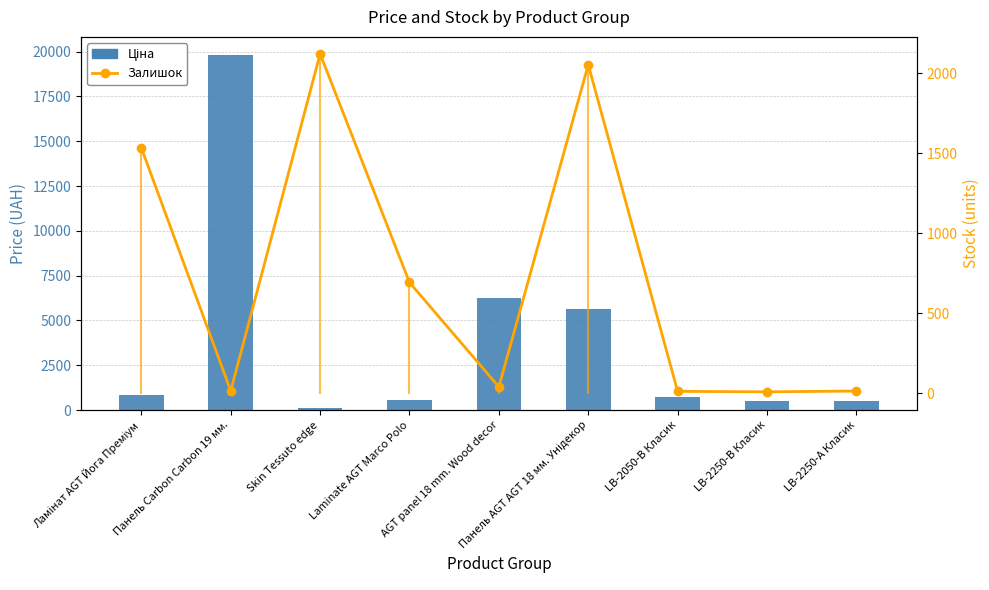

Where is Ціна nearest to the value 9972?

AGT panel 18 mm. Wood decor